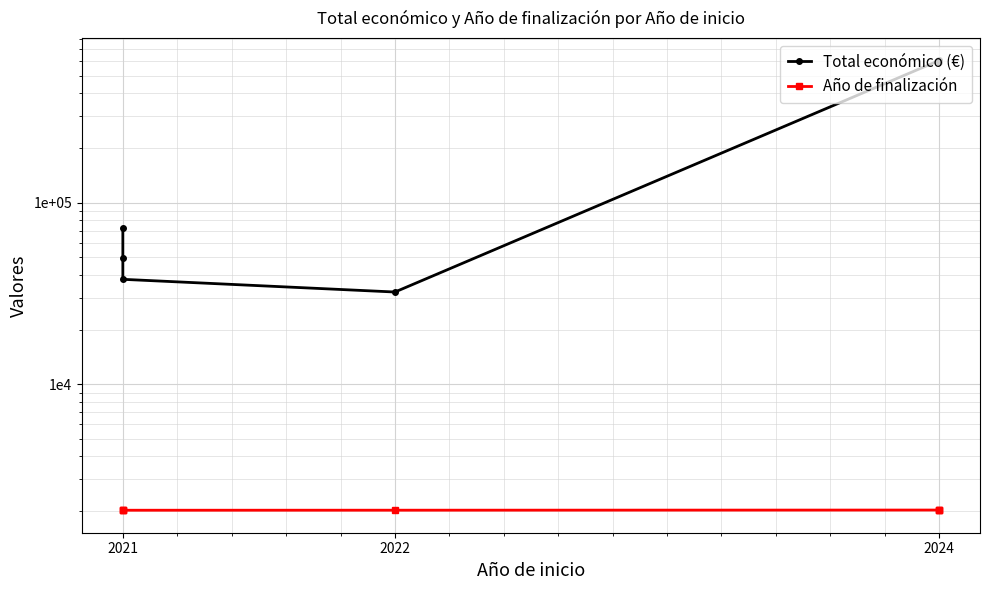

Count the number of data series in this chart.

2